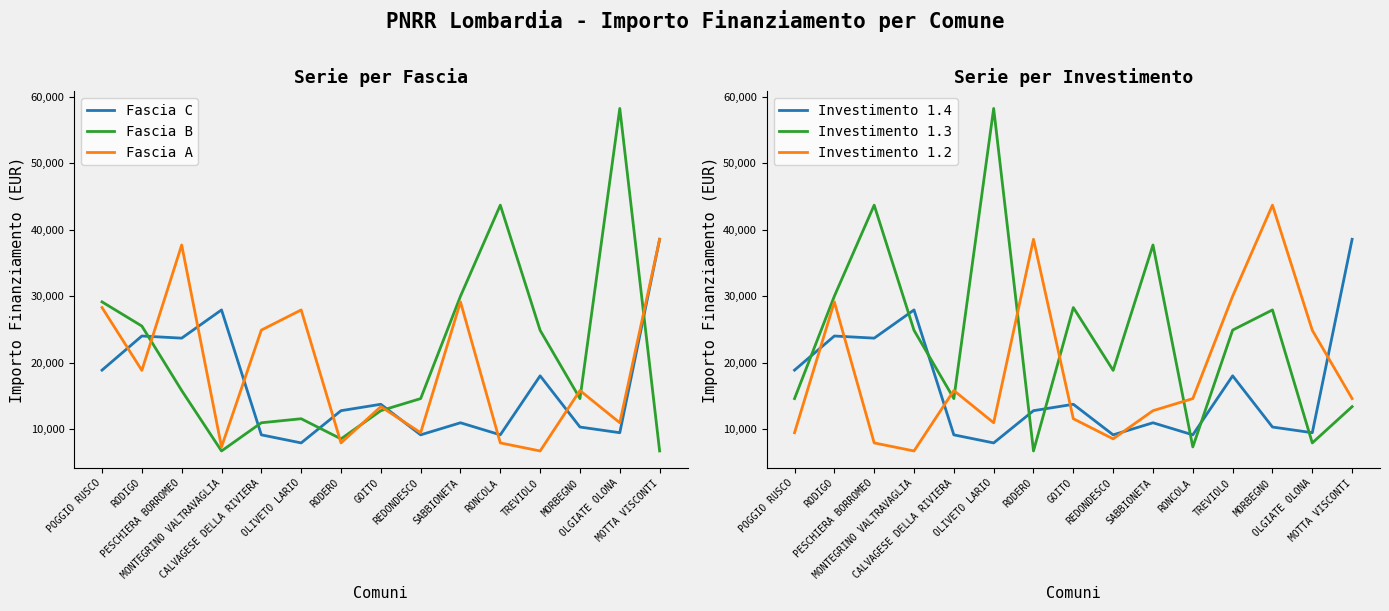

What is the difference between the Investimento 1.2 values at REDONDESCO and OLIVETO LARIO?

2428